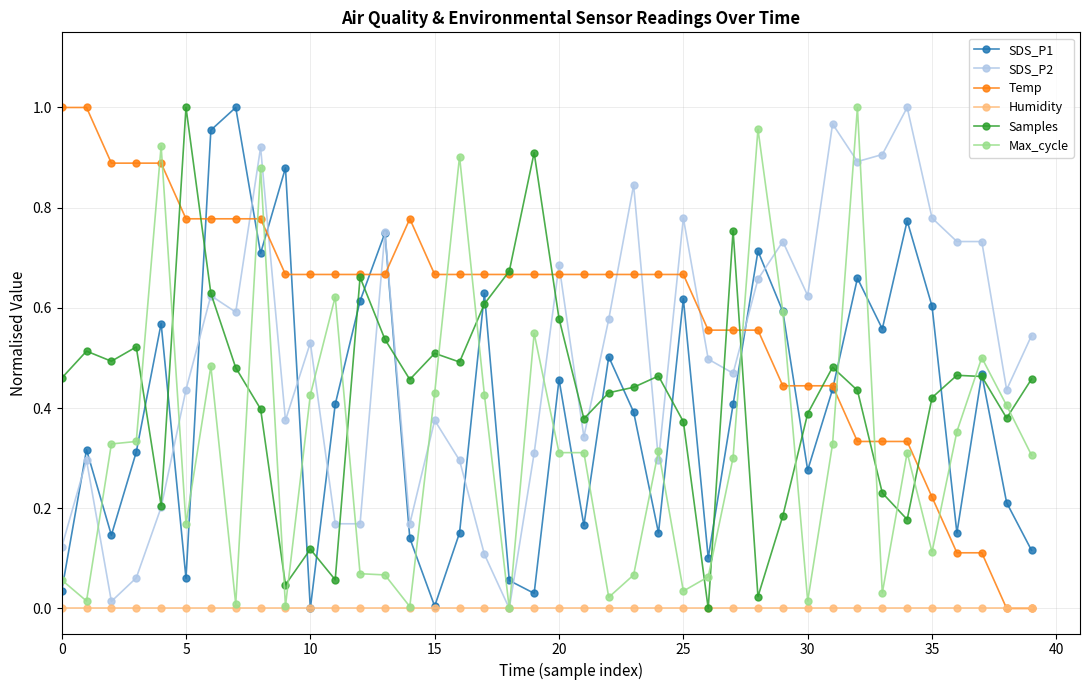

How many series are shown in this chart?

6